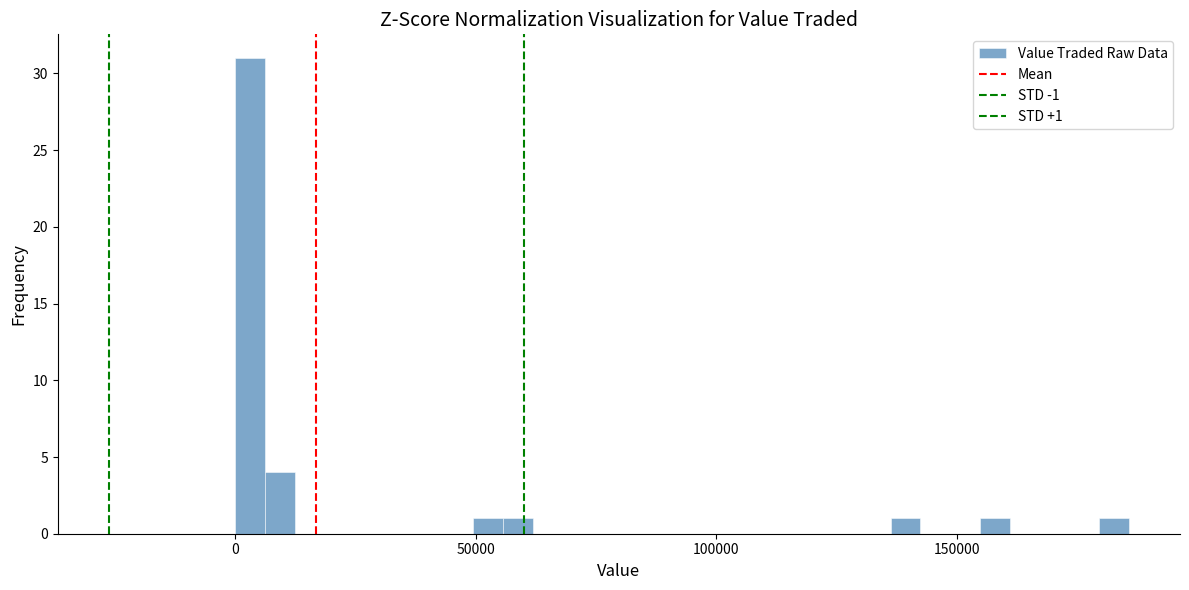

Read against the x-axis, roughly where is the centre of the tallest bar?

5000